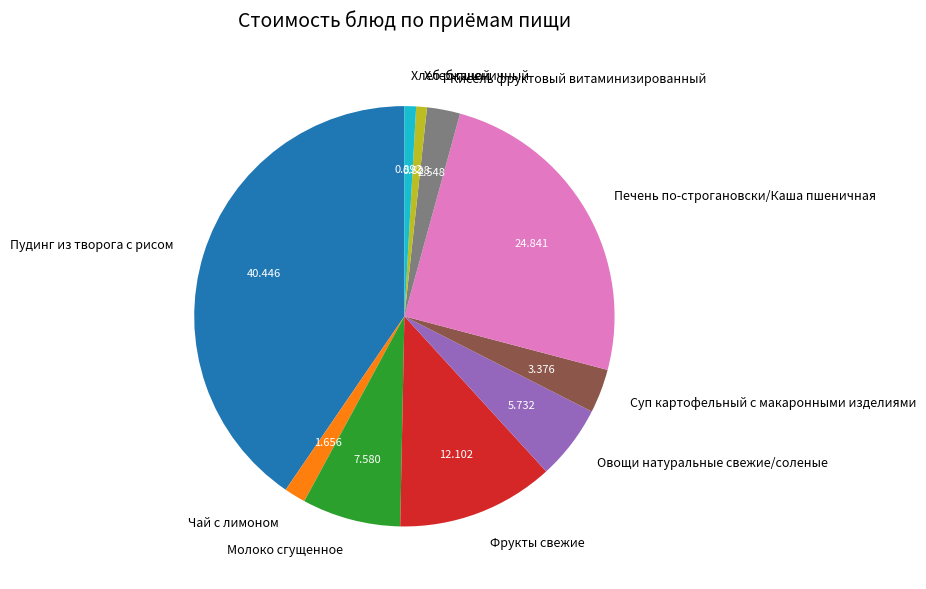

Which slice is the largest?

Пудинг из творога с рисом